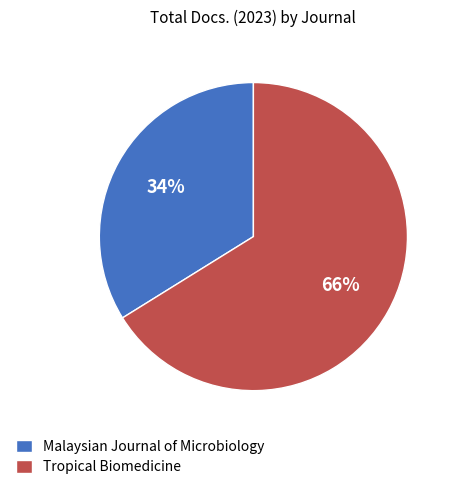

Between Tropical Biomedicine and Malaysian Journal of Microbiology, which is larger?

Tropical Biomedicine